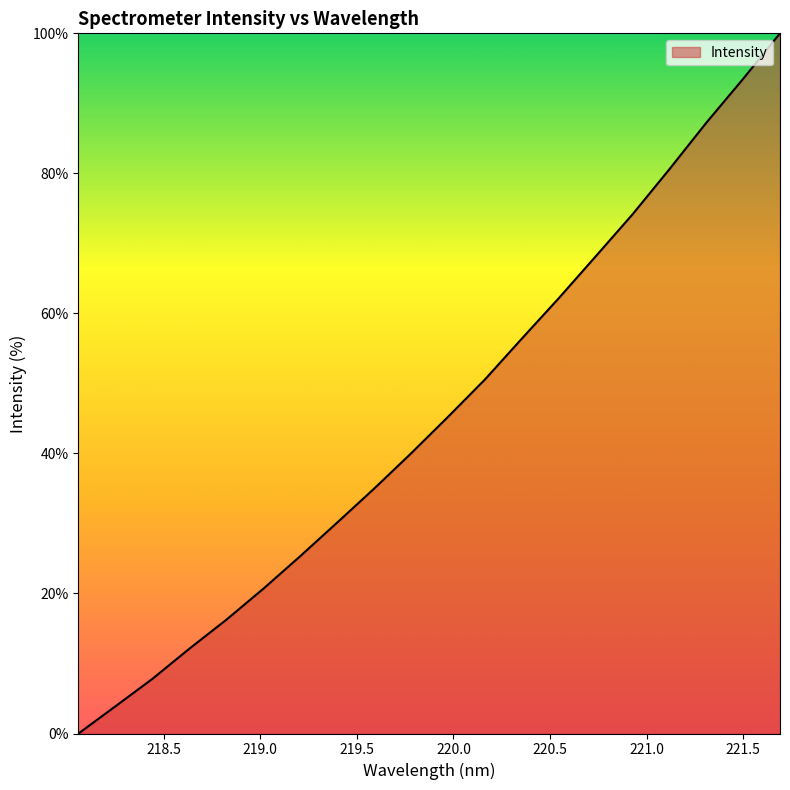

Does the chart display data point markers on the line(s)?

No